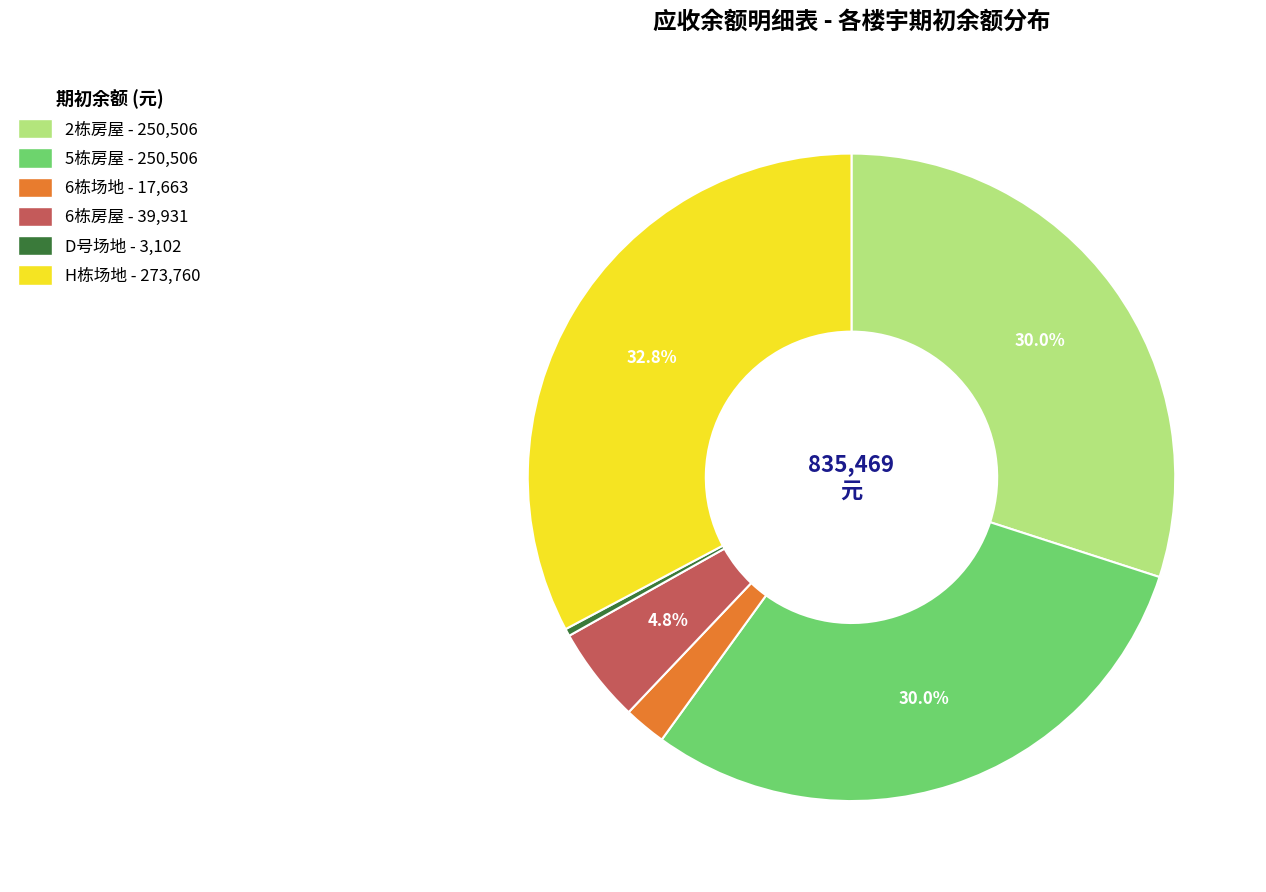

Is there any slice that represents more than half of the pie?

No